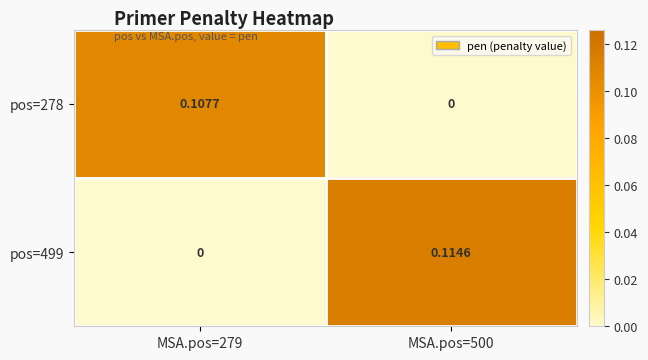

Reading left to right, list all the values displayed in this chart.

pos=278: MSA.pos=279=0.1	MSA.pos=500=0.0
pos=499: MSA.pos=279=0.0	MSA.pos=500=0.1